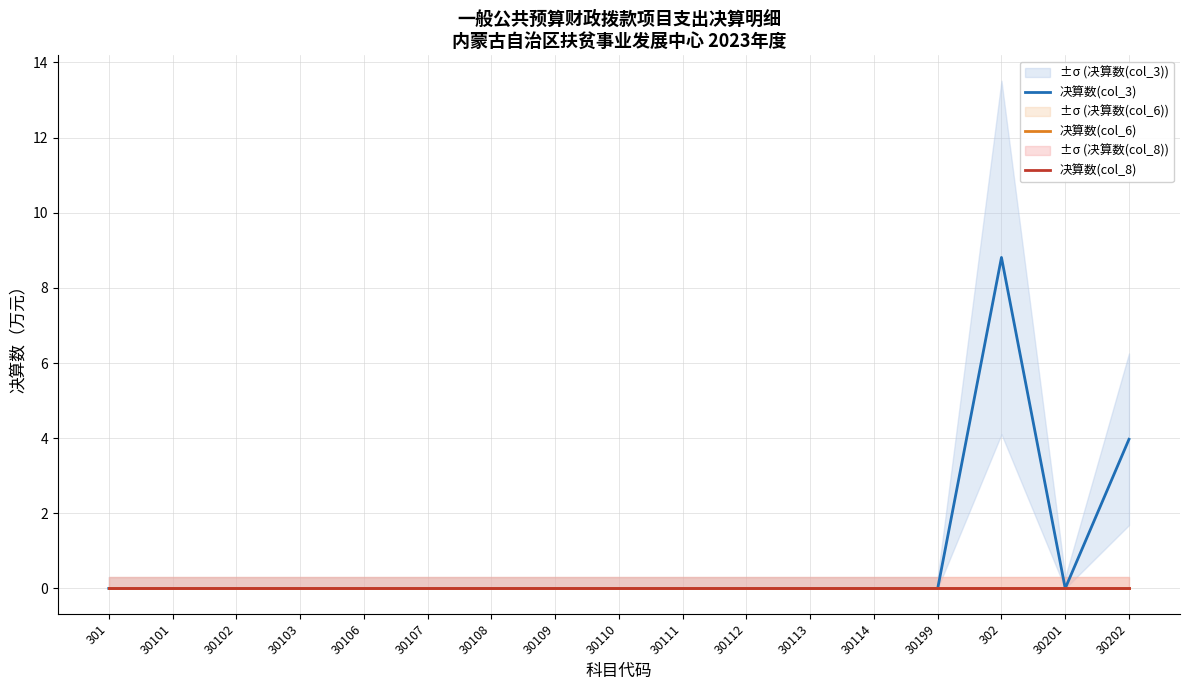

How many values in 决算数(col_3) are above zero?

2